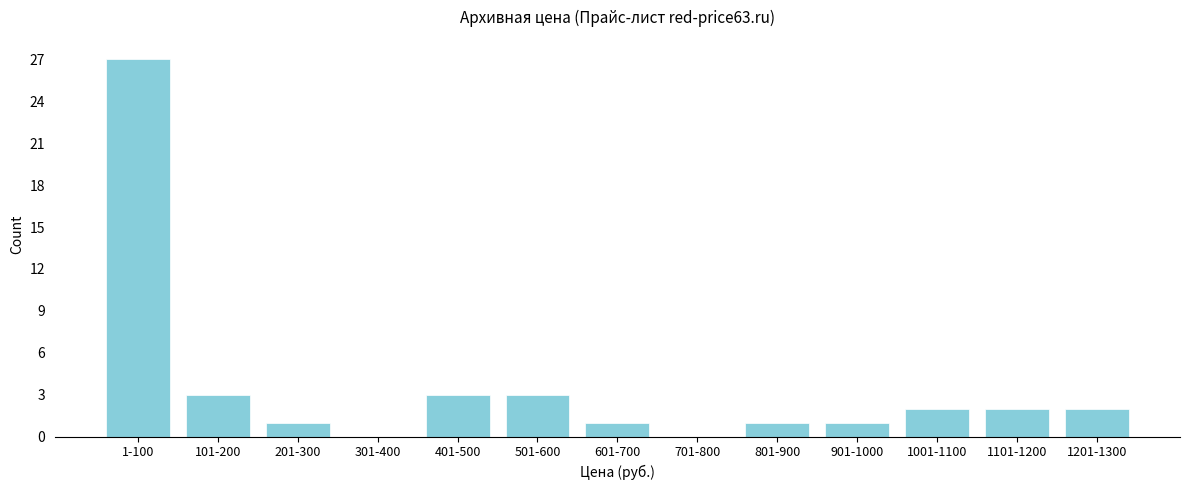

Reading left to right, what are all the values shown in this chart?

1-100=27	101-200=3	201-300=1	301-400=0	401-500=3	501-600=3	601-700=1	701-800=0	801-900=1	901-1000=1	1001-1100=2	1101-1200=2	1201-1300=2